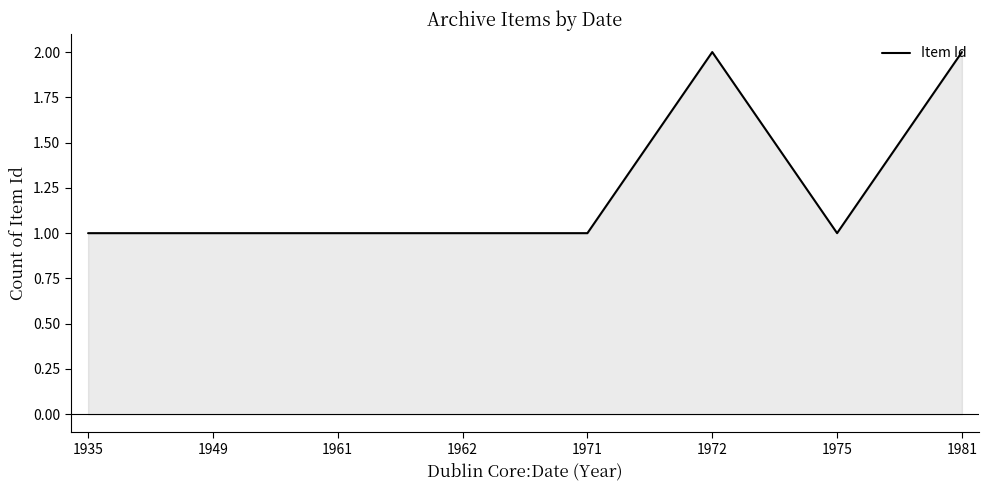

What is the sum of all values?

10